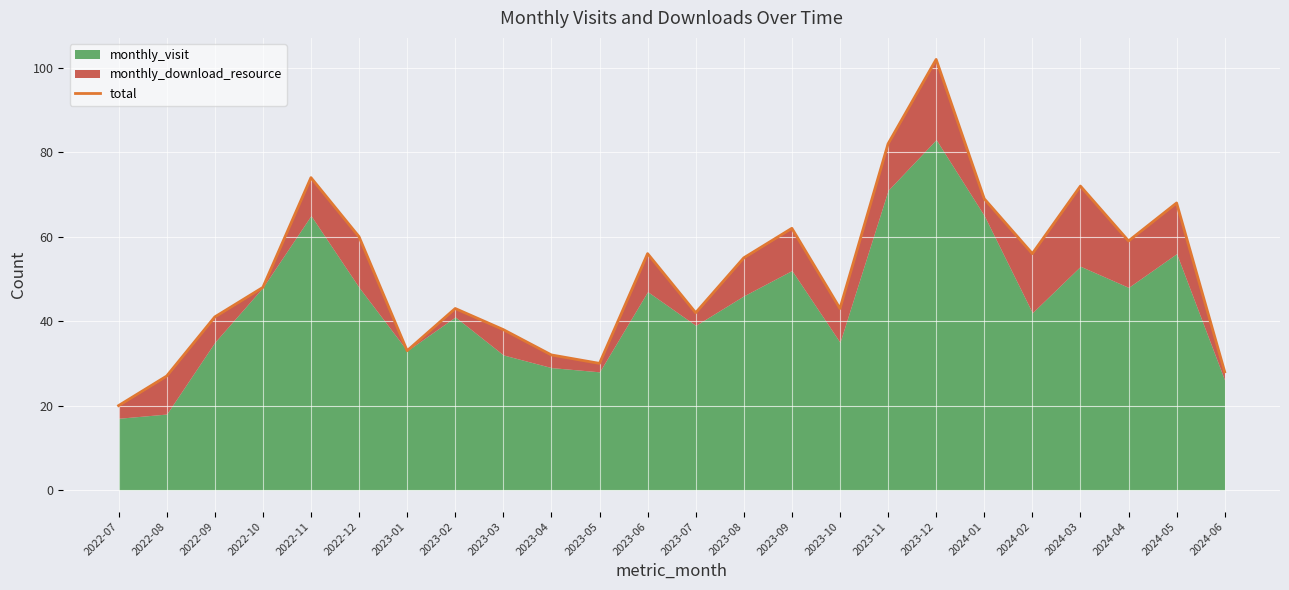

At which label does the data first exceed 55?

2022-11